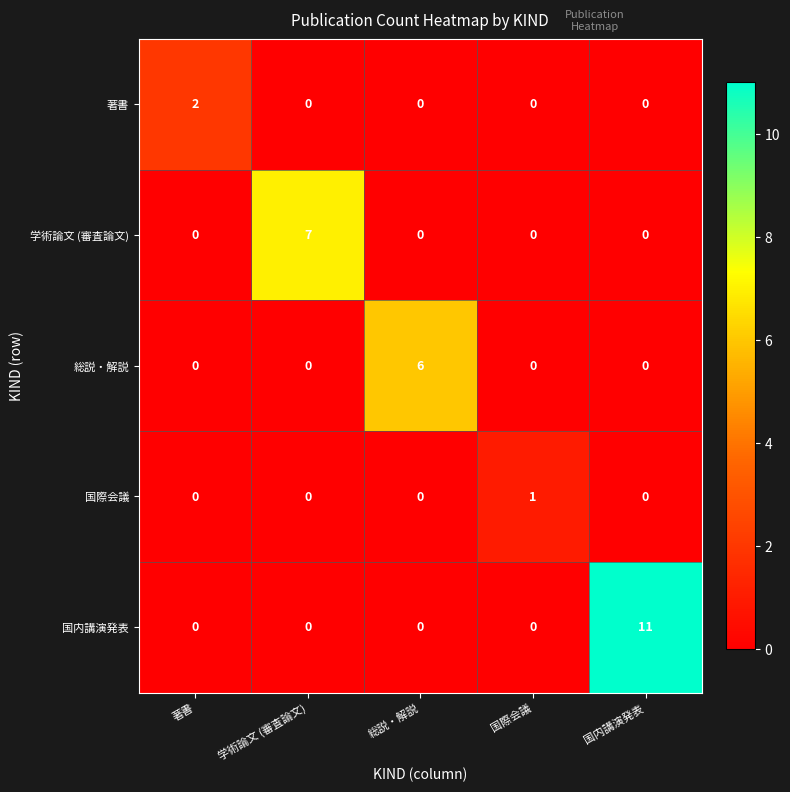

Reading left to right, extract all data points from this chart.

著書: 2	0	0	0	0
学術論文 (審査論文): 0	7	0	0	0
総説・解説: 0	0	6	0	0
国際会議: 0	0	0	1	0
国内講演発表: 0	0	0	0	11